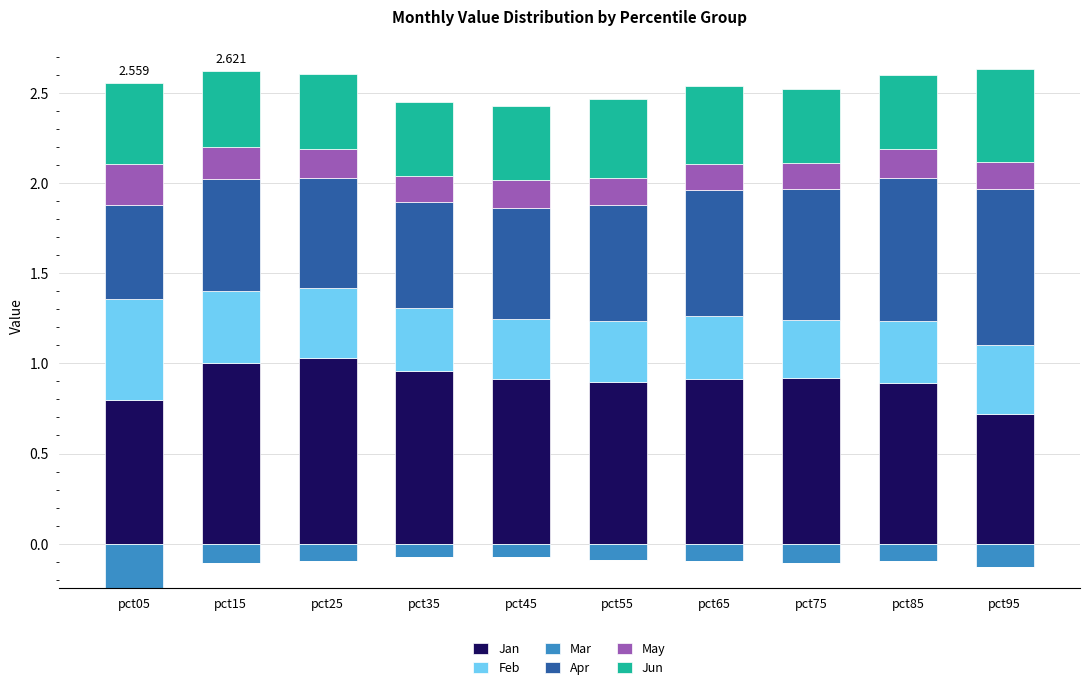

True or false: May has a value of 0.1 at pct35.

True